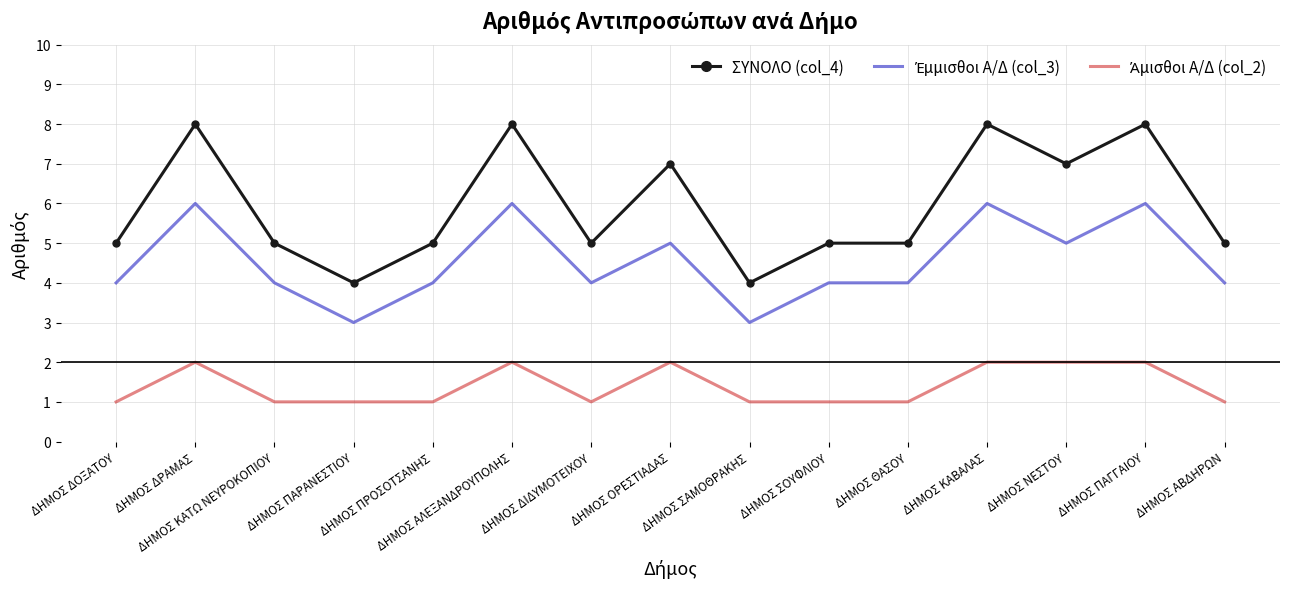

Which series has the largest total across all categories?

ΣΥΝΟΛΟ (col_4)